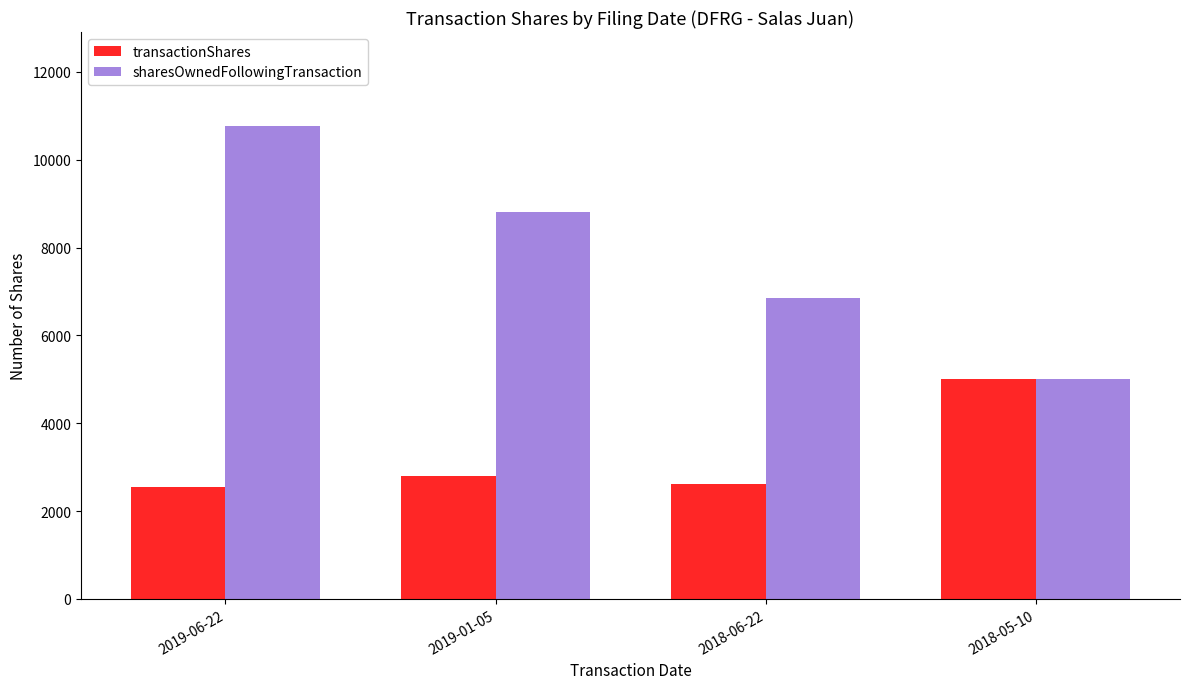

What is the difference between the transactionShares values at 2019-01-05 and 2018-05-10?

2193